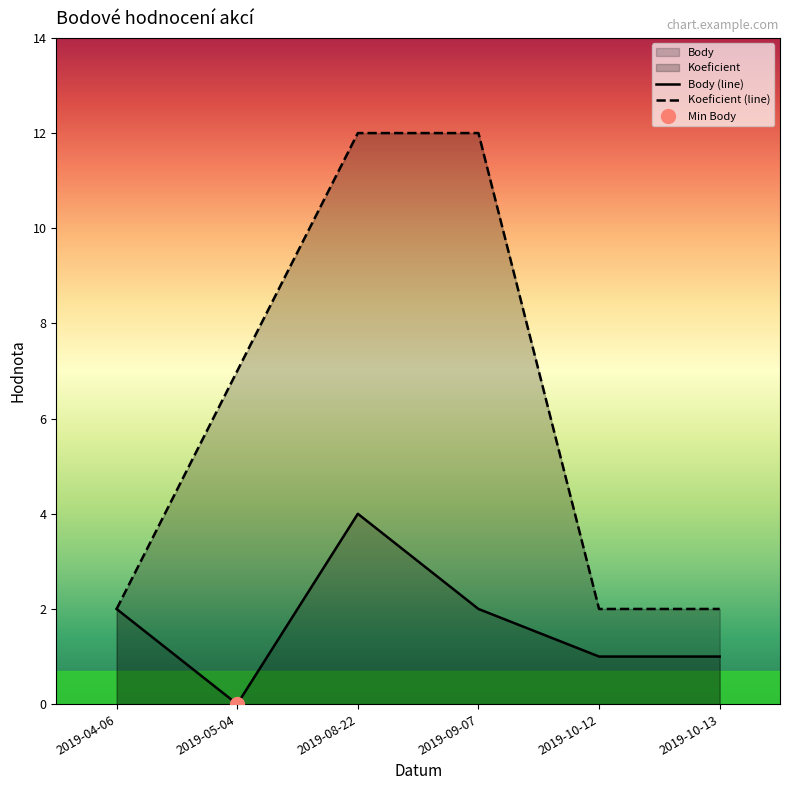

What are all the series names shown in the legend?

Body, Koeficient